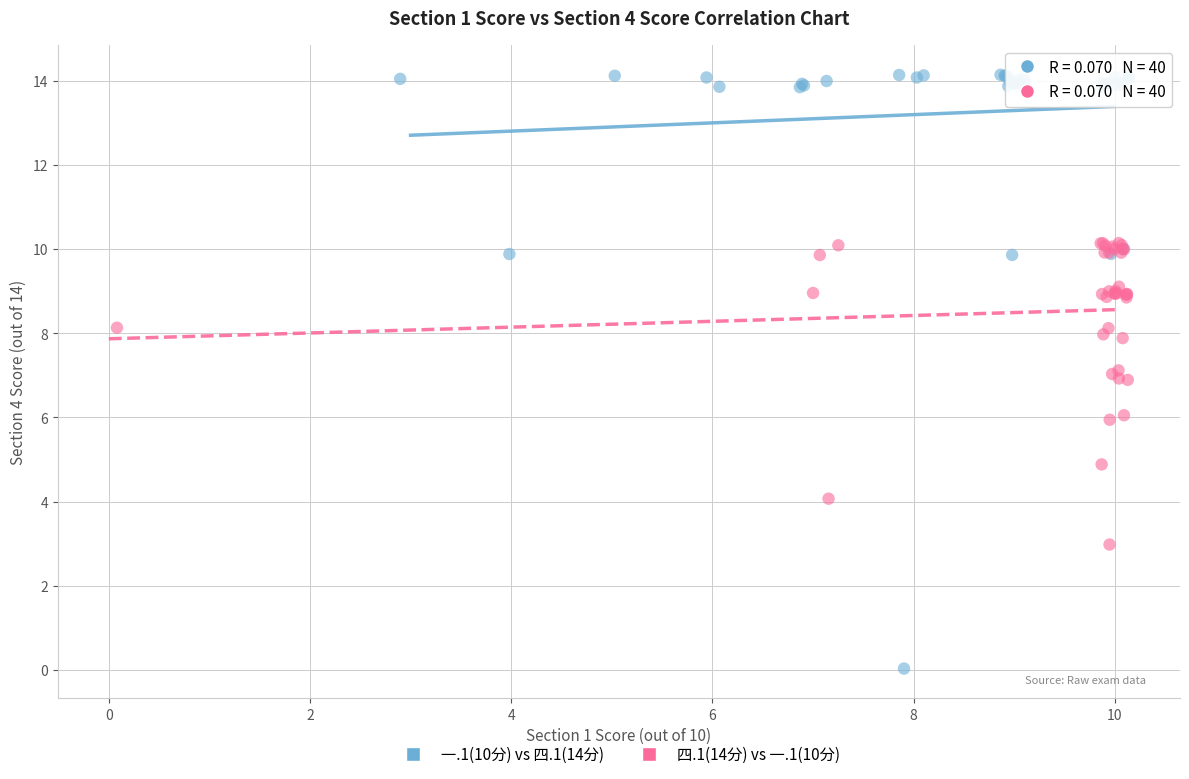

Which series contains the lowest Y value?

一.1(10分) vs 四.1(14分)